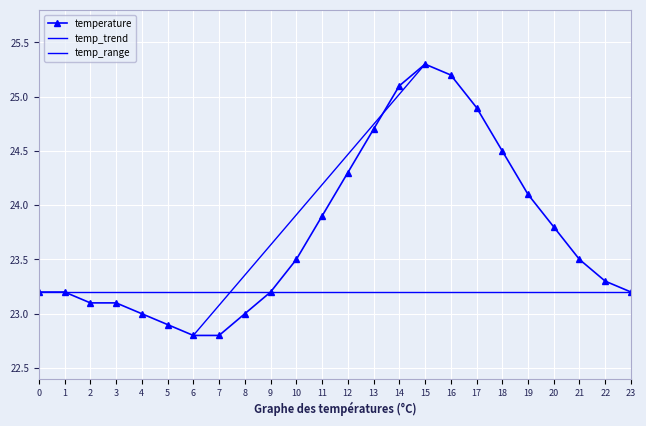

True or false: temperature has a value of 30.0 at 7.

False